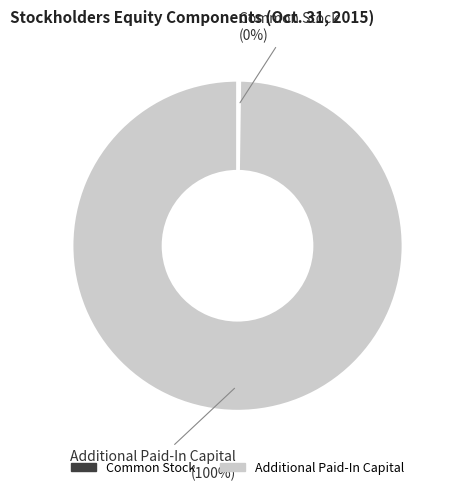

Which slice is the largest?

Additional Paid-In Capital